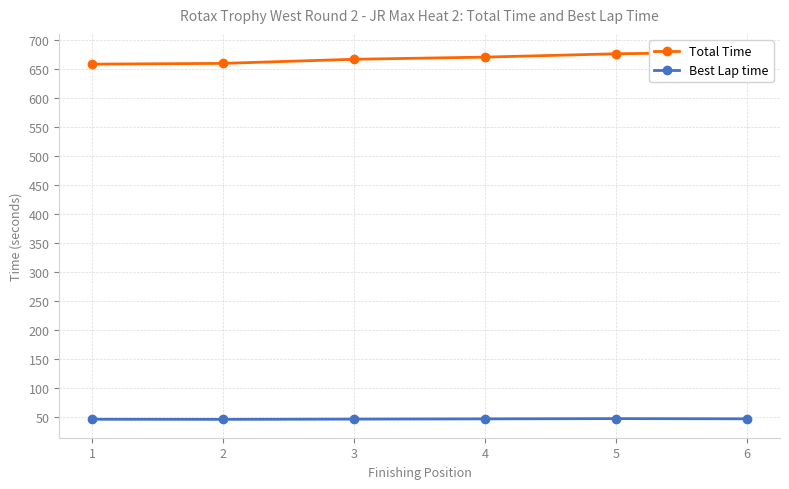

What is the difference between the maximum and minimum values in the Best Lap time series?

1.3